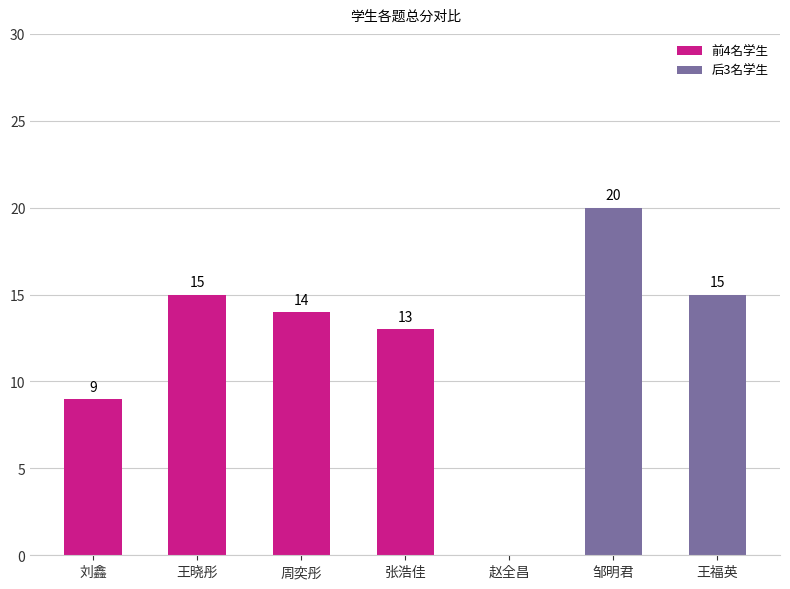

Count the number of categories in the chart.

7